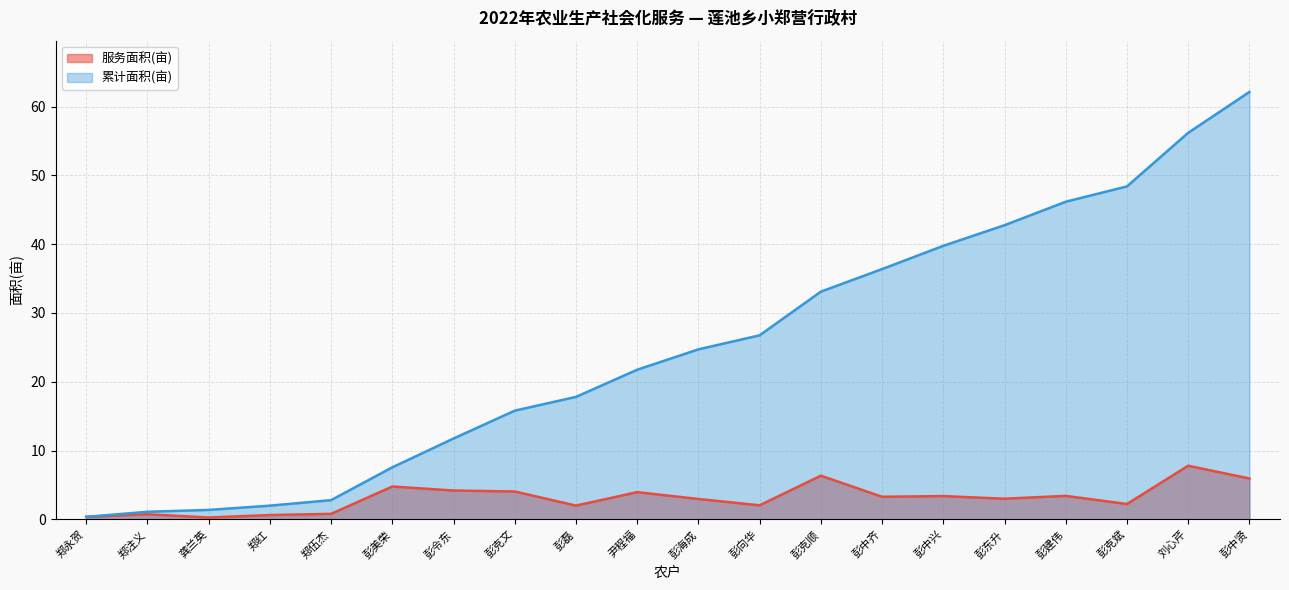

How many data points in 累计面积(亩) are above 24?

10